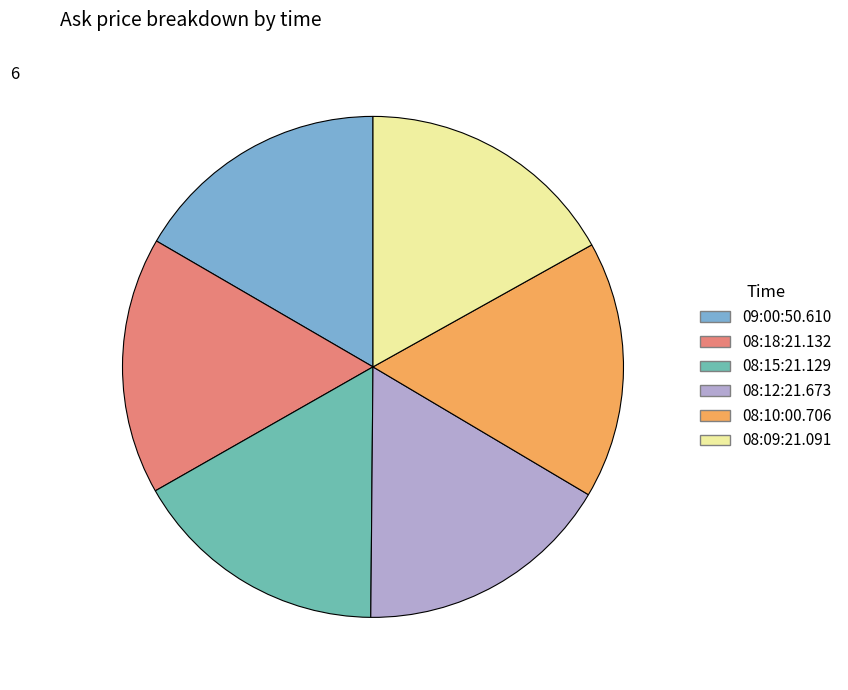

Does 08:10:00.706 account for over 50% of the chart?

No